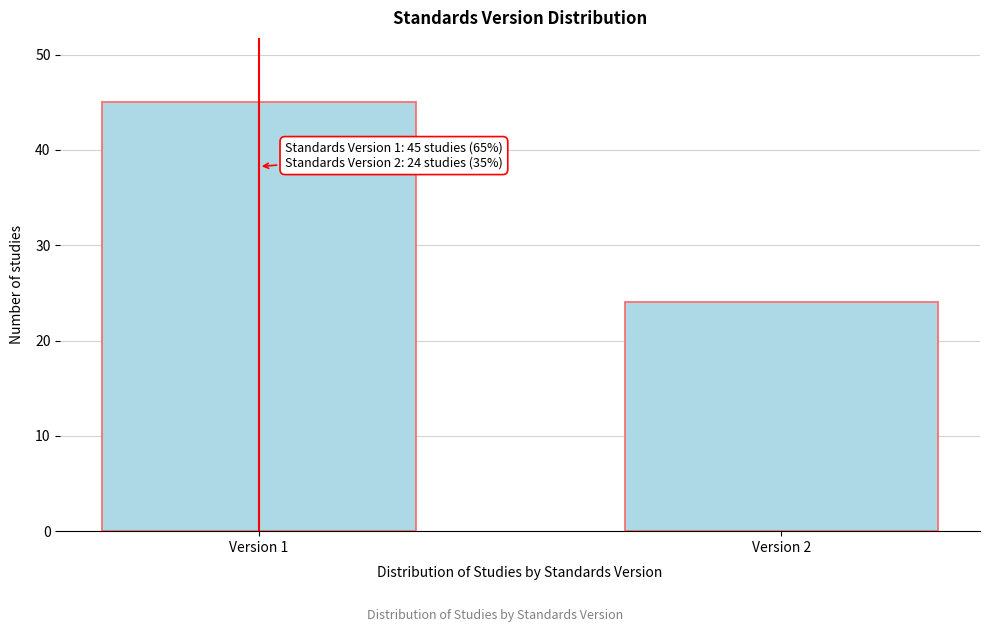

Reading left to right, extract all data points from this chart.

Version 1=45	Version 2=24